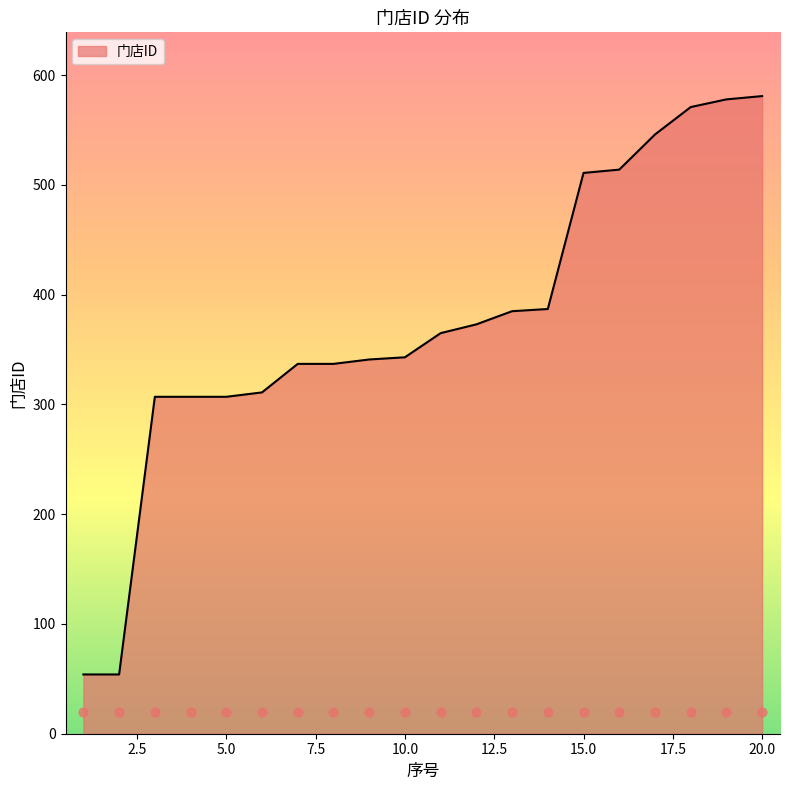

Which has a higher value, 2 or 14?

14